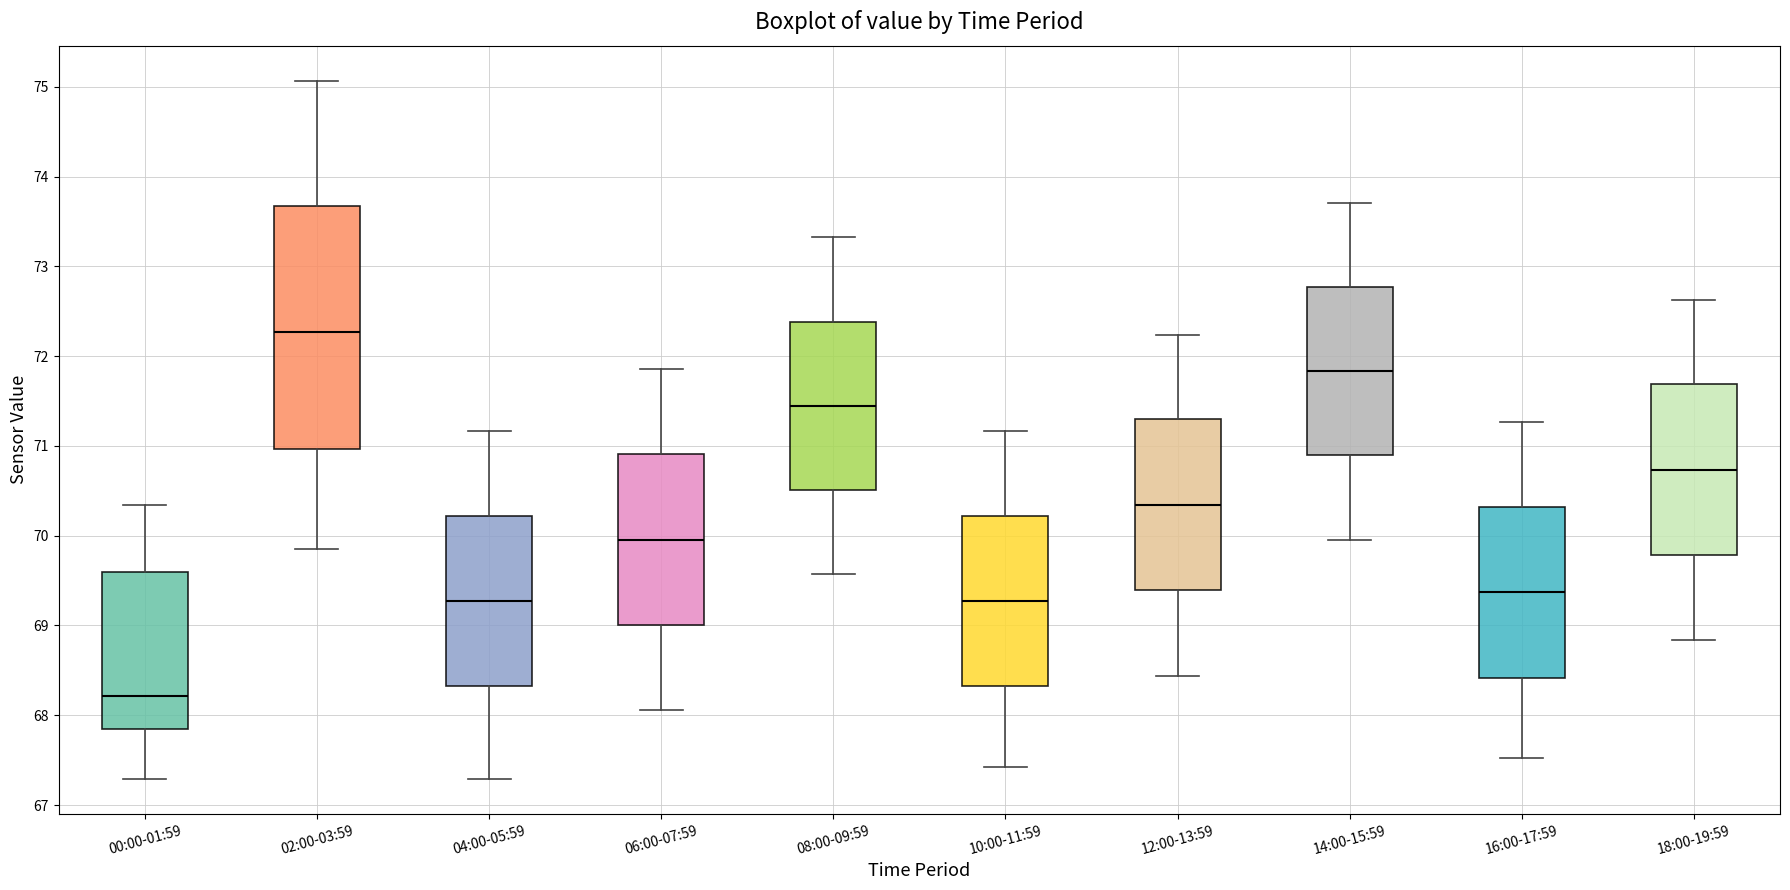

Comparing the boxes themselves (not the whiskers), which one is the tallest?

02:00-03:59